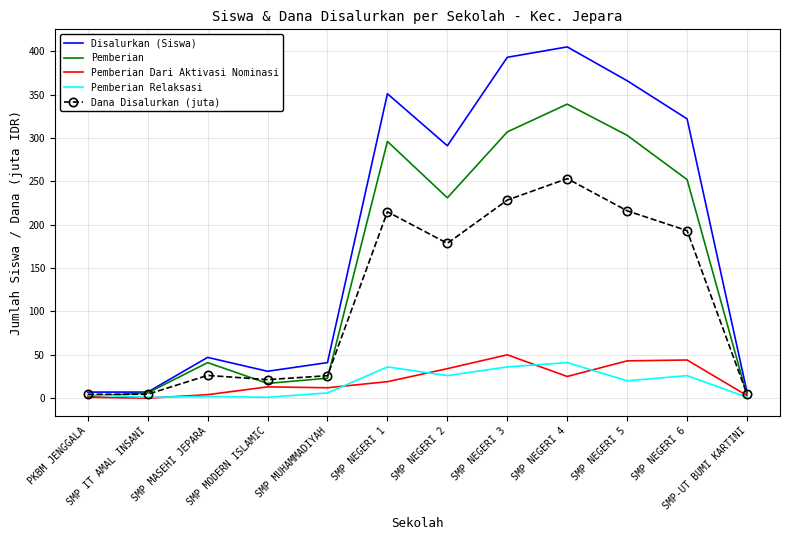

True or false: Pemberian Dari Aktivasi Nominasi has more than 0 points higher than both neighbors.

True